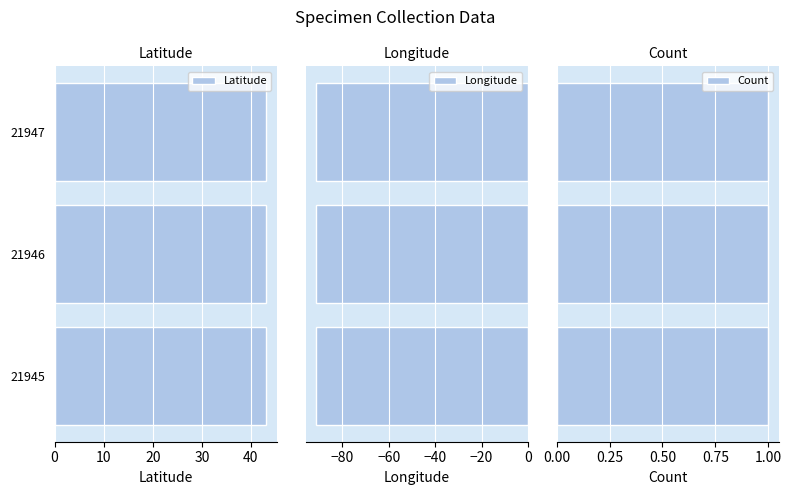

What are all the series names shown in the legend?

Latitude, Longitude, Count